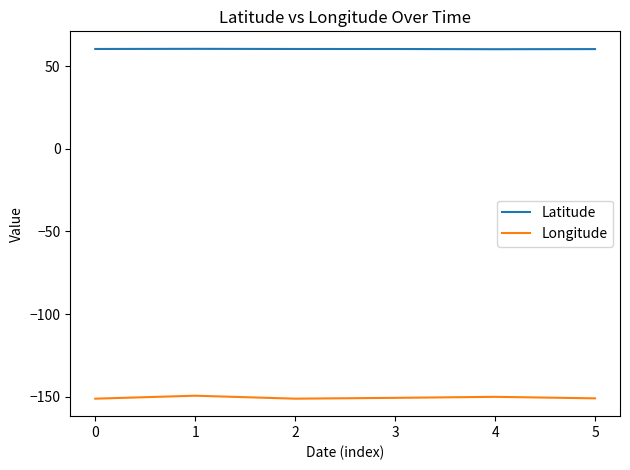

What is the sum of all Latitude values?

363.2